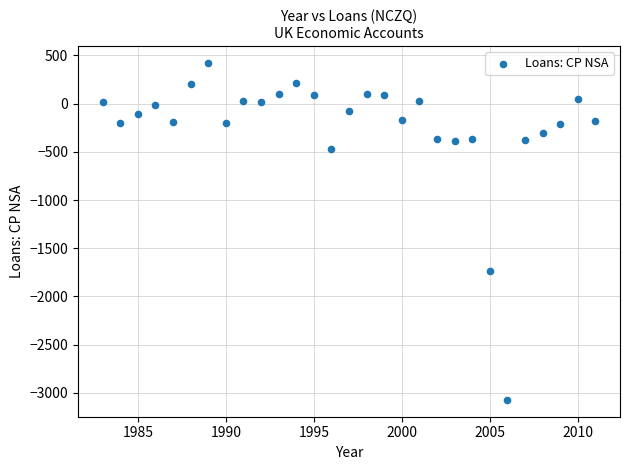

What Y value in the scatter plot is closest to -1325?

-1735